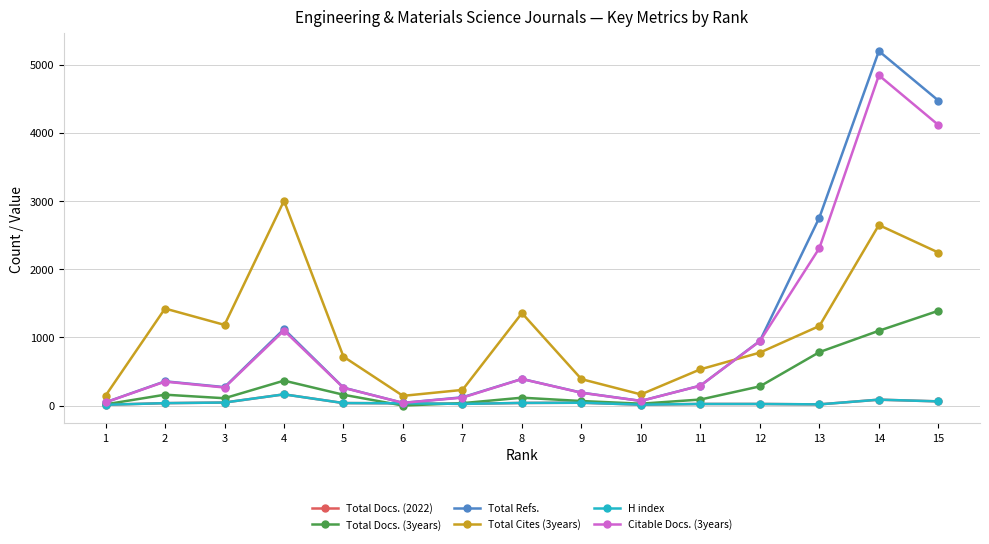

What is the approximate value of H index at 1?

12